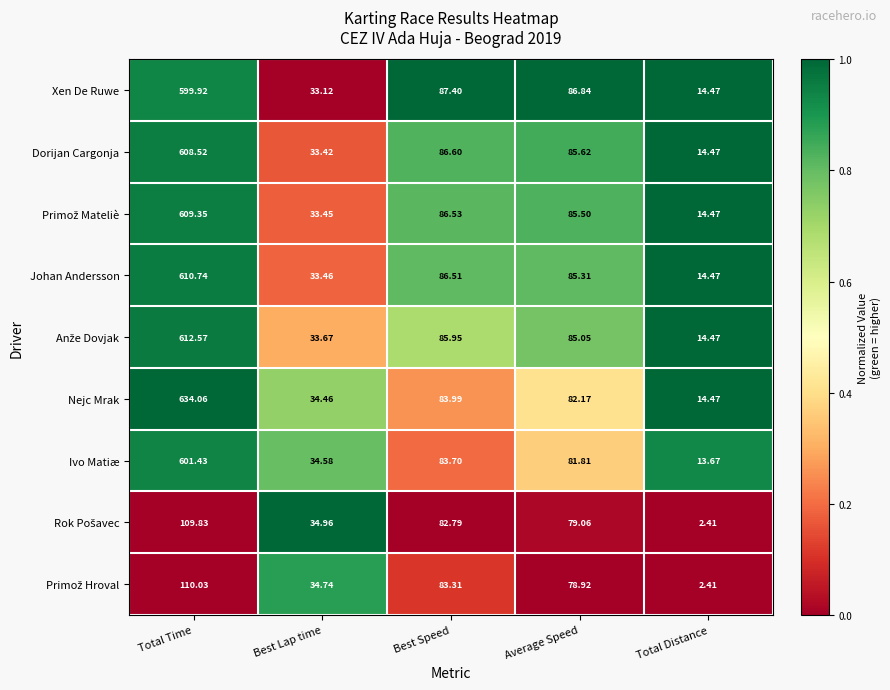

Count the number of data series in this chart.

9